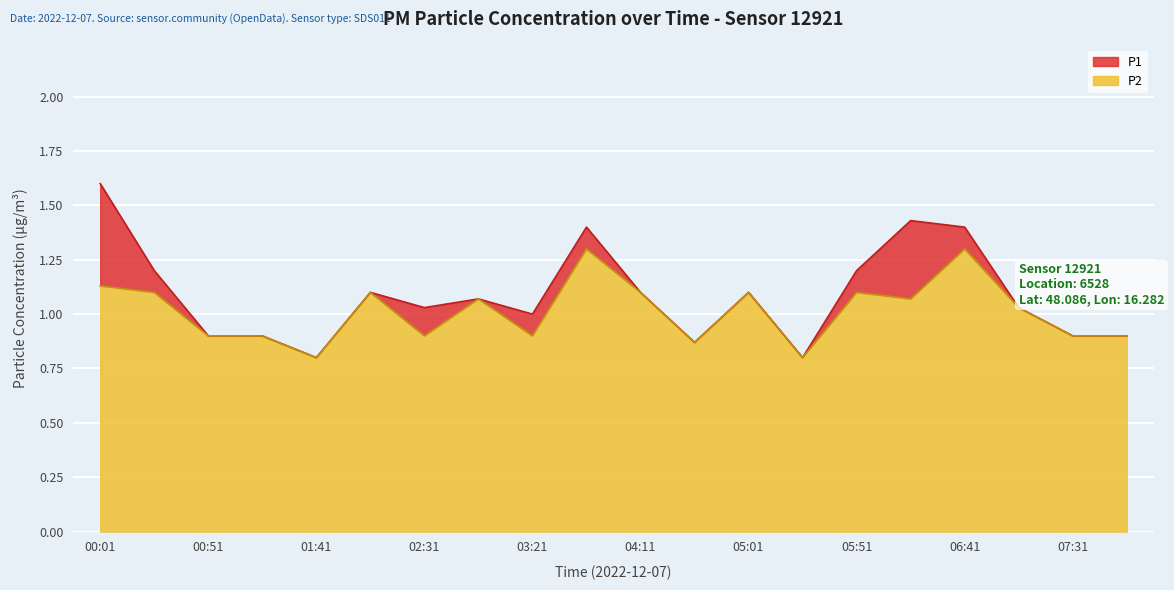

Which series has the largest range (max minus min)?

P1